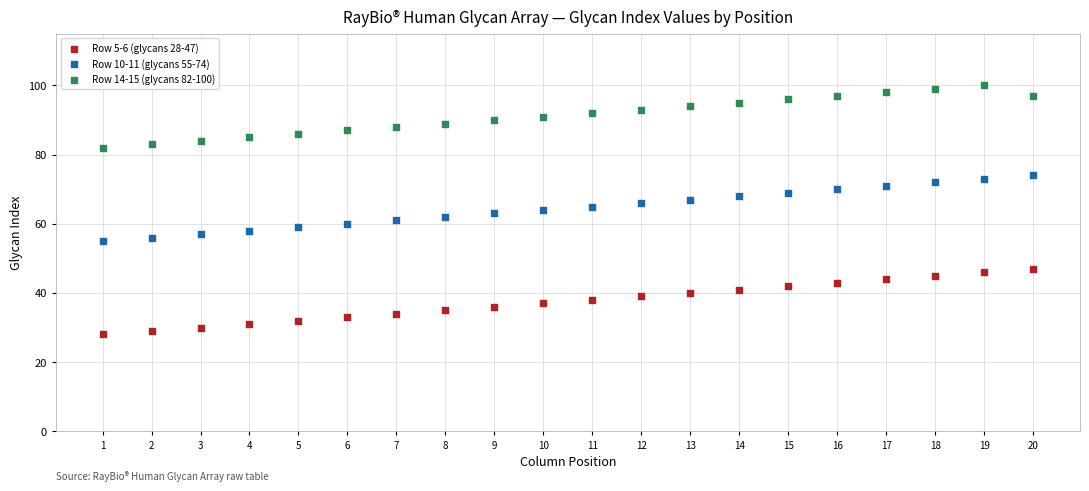

Which series contains the lowest Y value?

Row 5-6 (glycans 28-47)